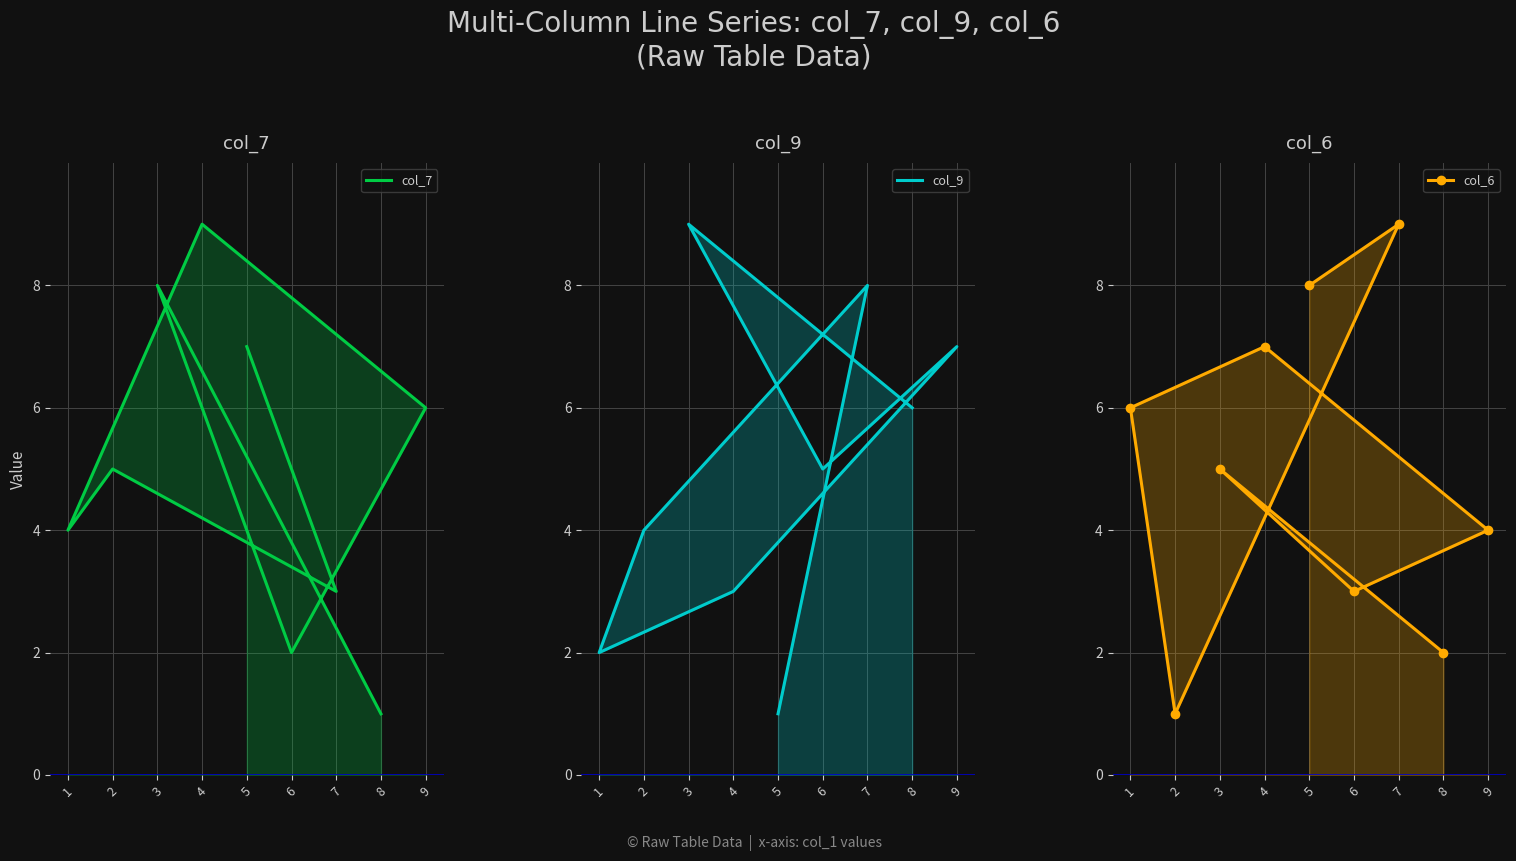

True or false: col_6 and col_9 cross at least once.

True